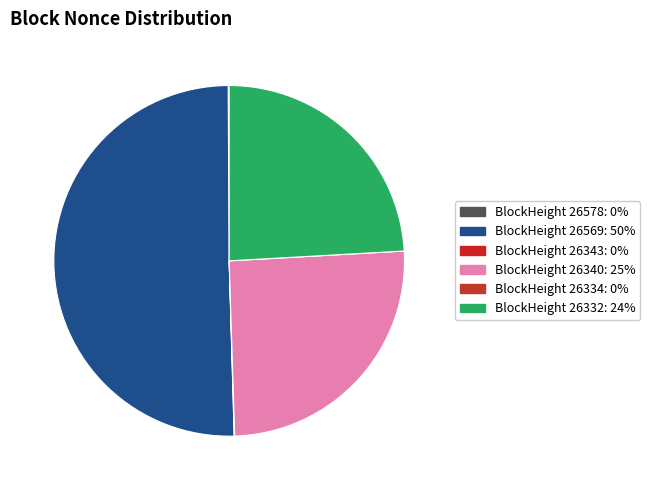

Which category accounts for the majority?

26569